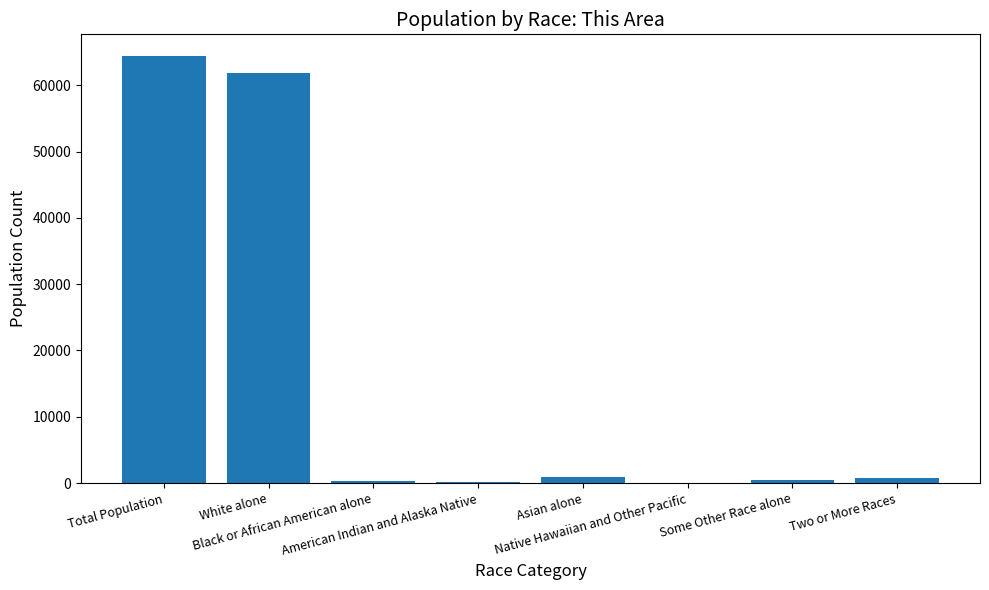

What is the sum of the values at Two or More Races and Native Hawaiian and Other Pacific?

725